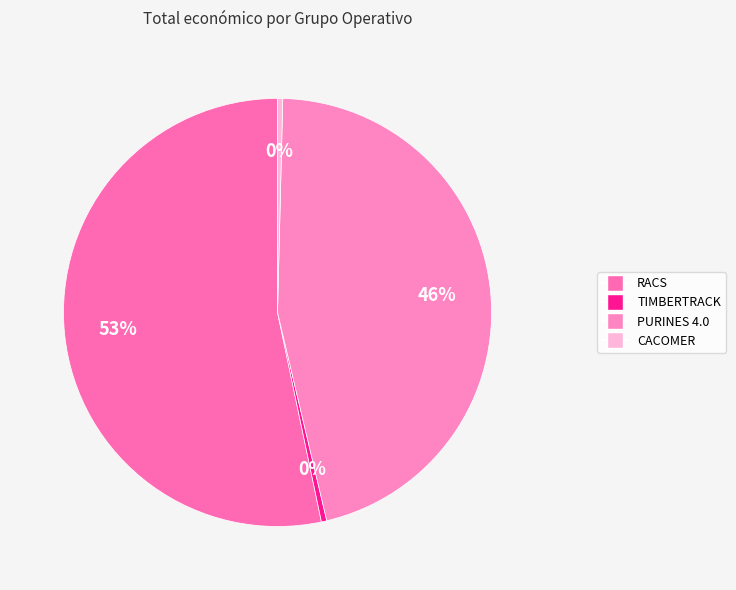

How many slices are in this pie chart?

4